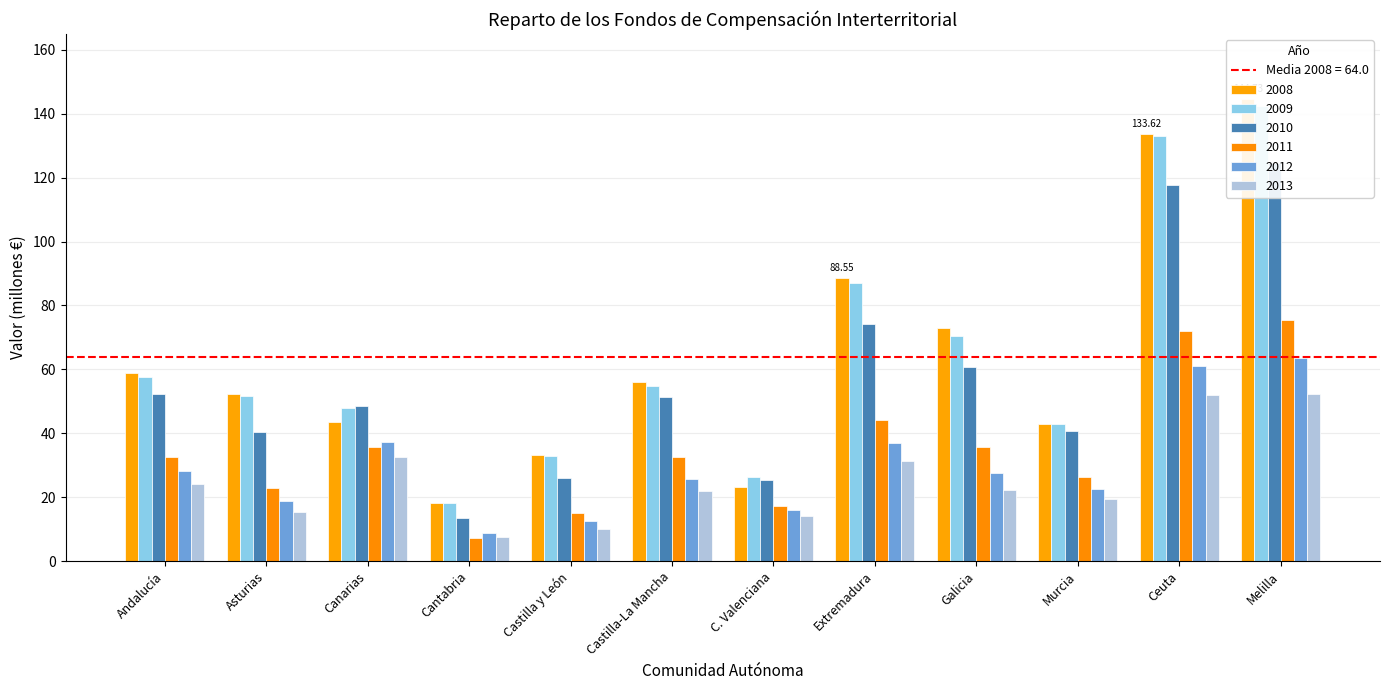

Rank the categories by 2011 value from highest to lowest.

Melilla, Ceuta, Extremadura, Galicia, Canarias, Castilla-La Mancha, Andalucía, Murcia, Asturias, C. Valenciana, Castilla y León, Cantabria